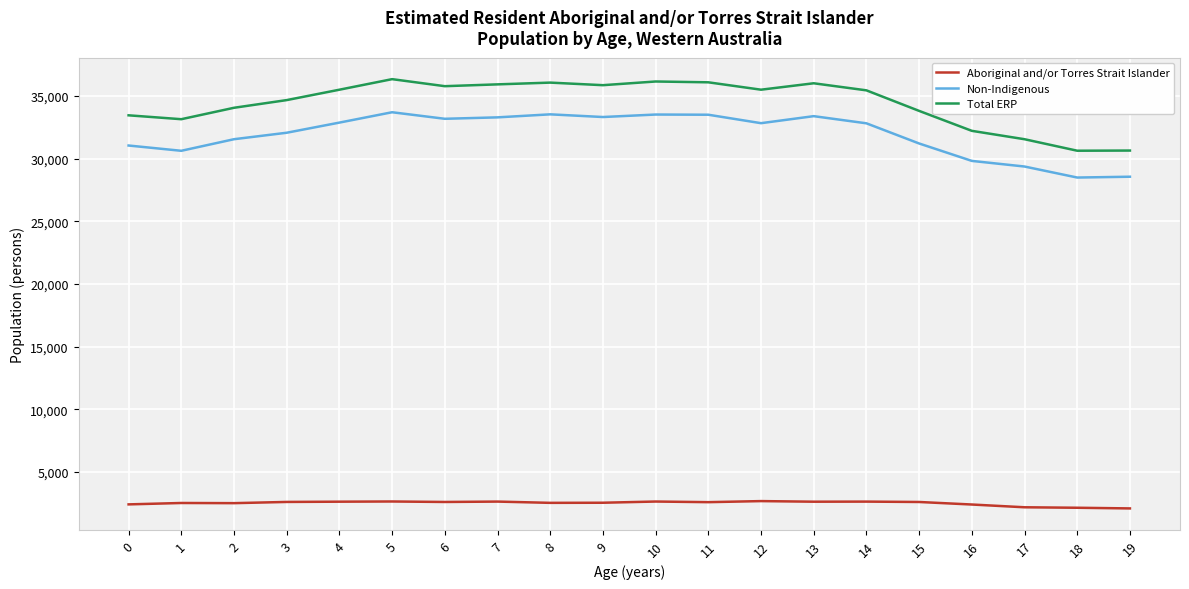

What is the greatest value displayed?

36330